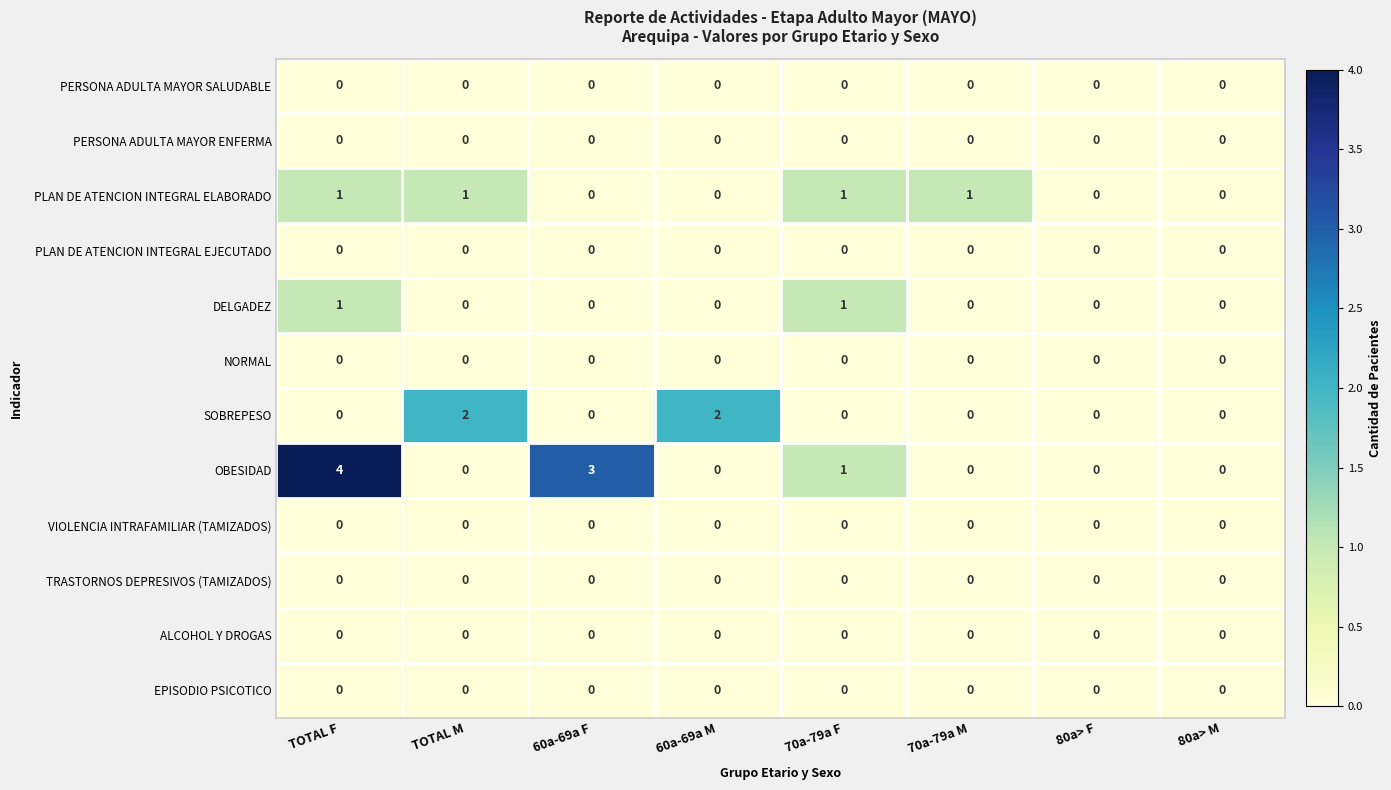

At which category is the sum across all series the highest?

TOTAL F